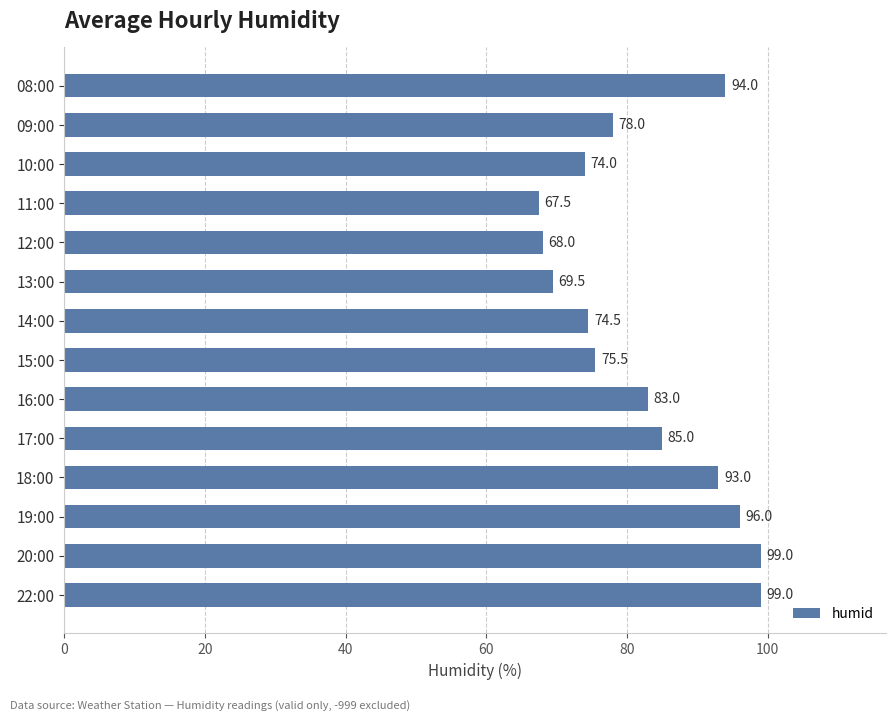

What is the minimum value shown in the chart?

67.5